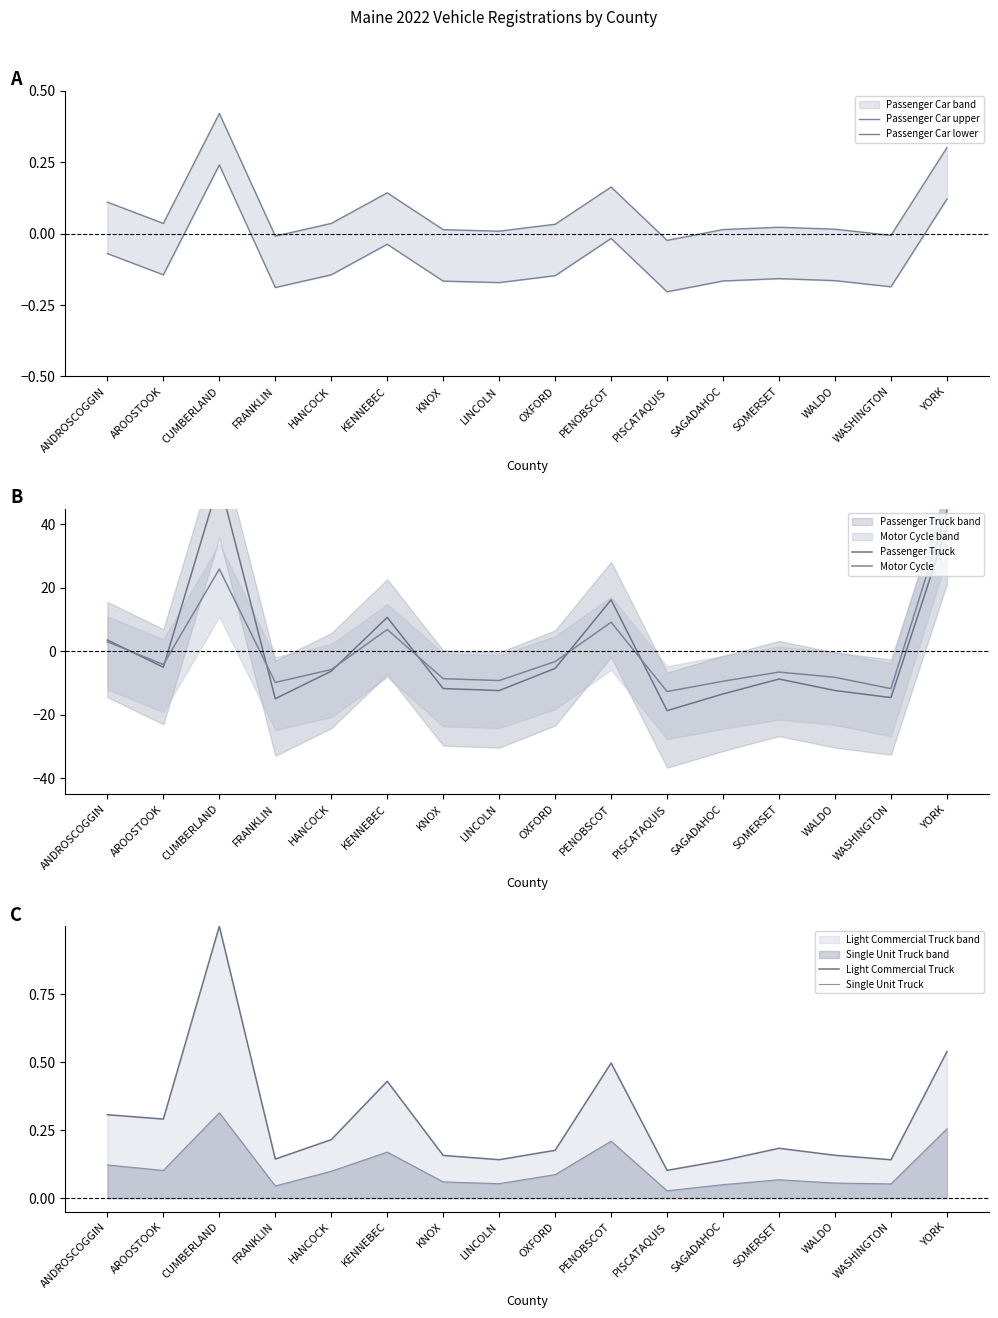

What is the label of the 4th point from the right?

SOMERSET